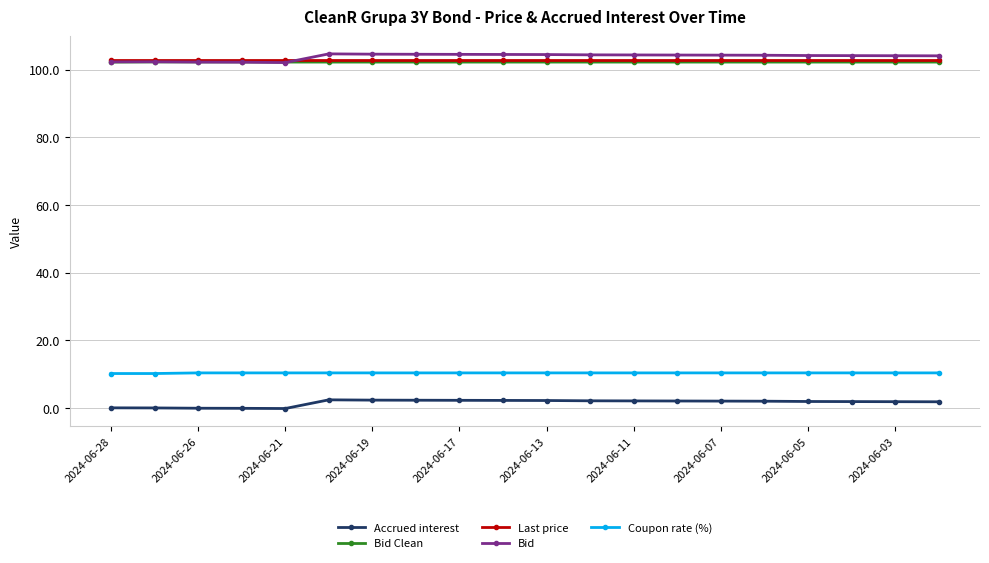

At how many categories does at least one series exceed 39?

20